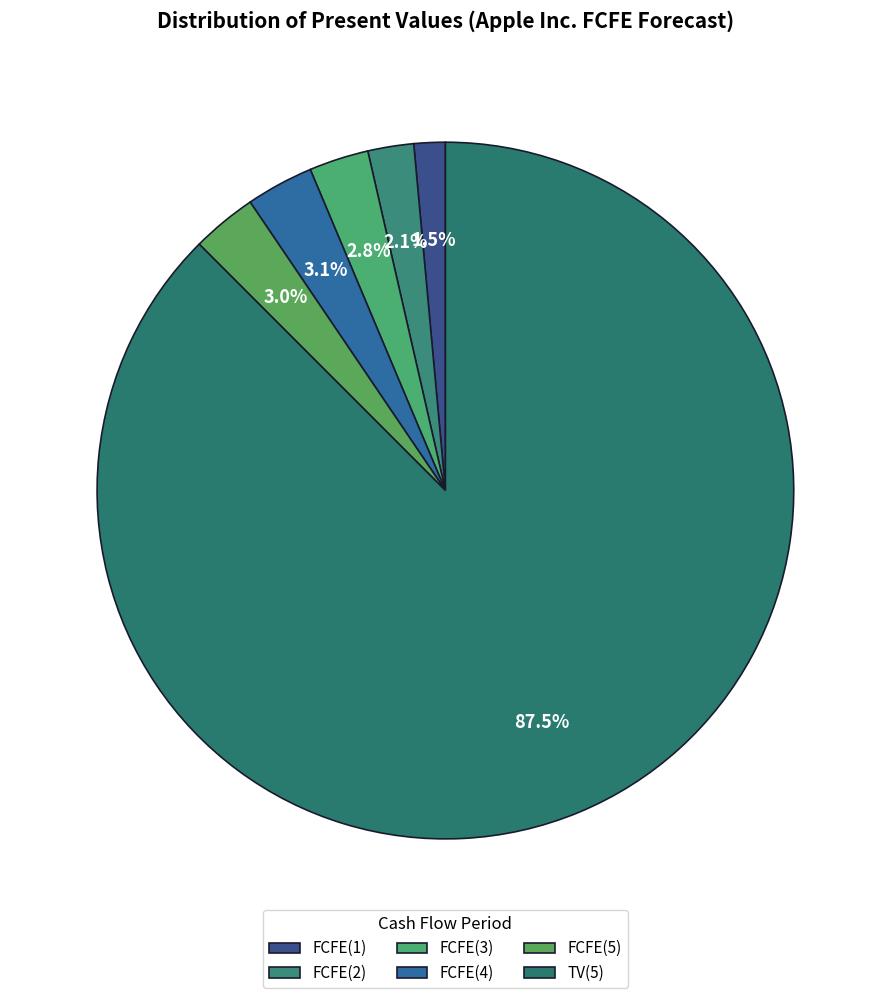

To the nearest percent, what is the difference between the largest and smallest slice percentages?

86%